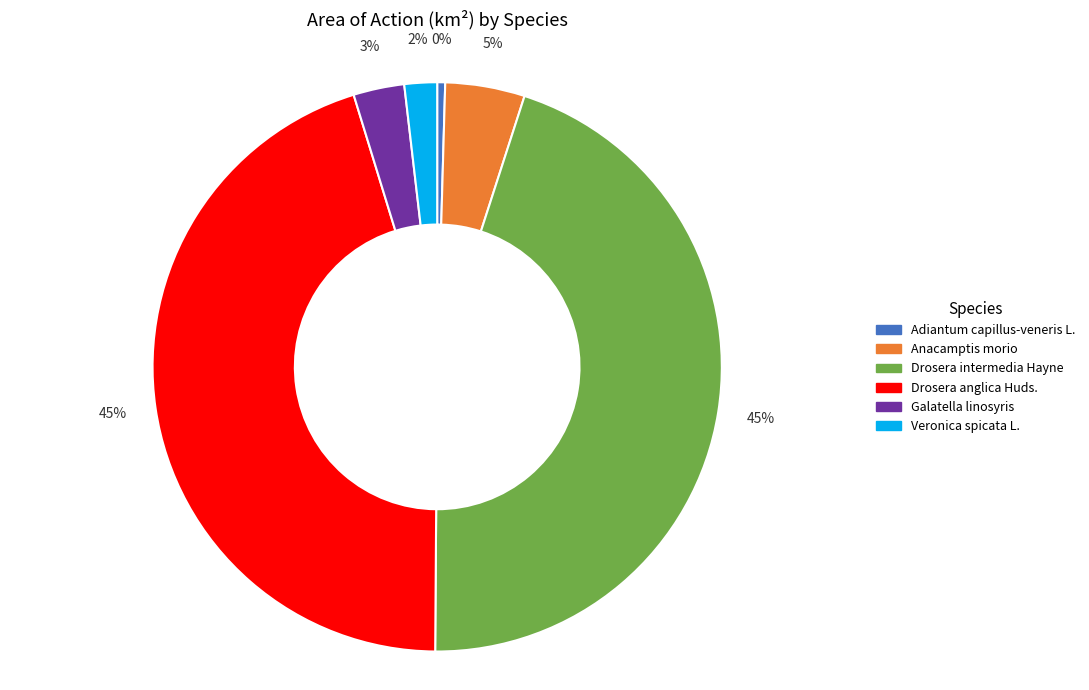

Combined, do Anacamptis morio and Adiantum capillus-veneris L. account for over 50%?

No